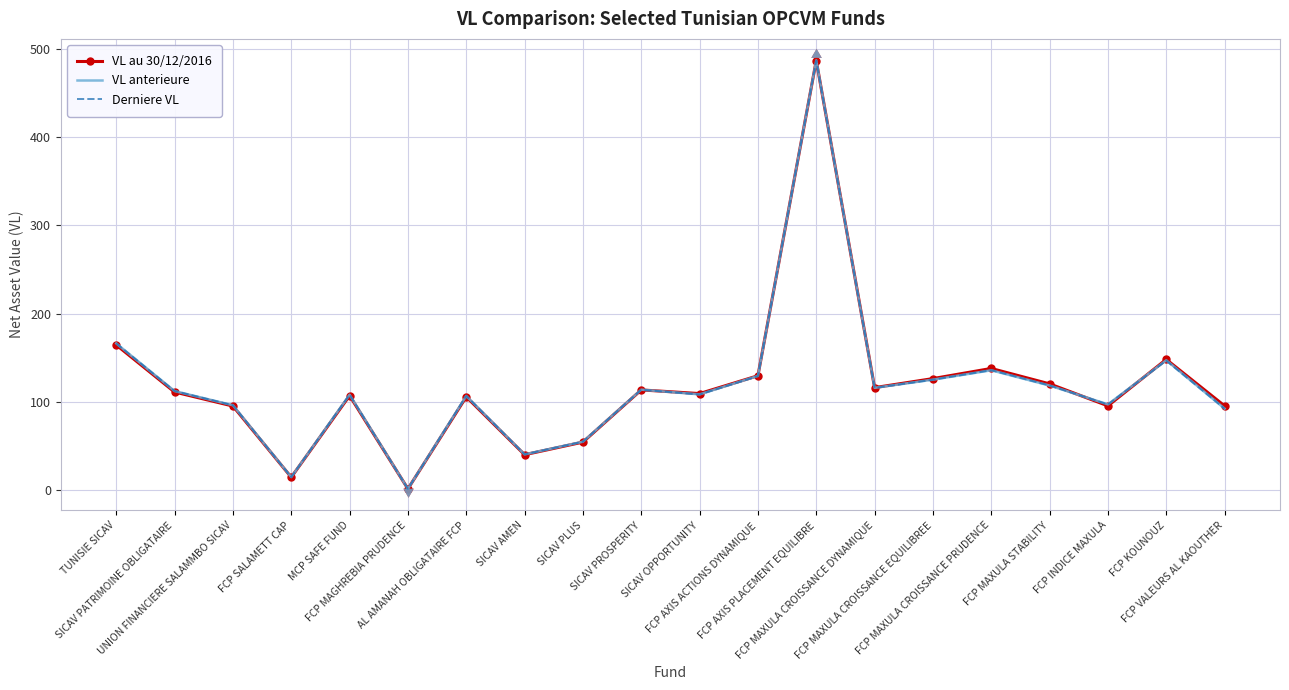

Which category has the lowest value in the Derniere VL series?

FCP MAGHREBIA PRUDENCE